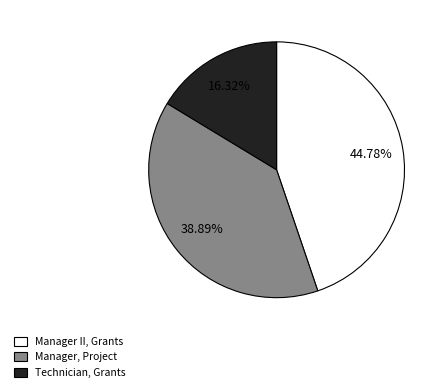

Is it true that Manager, Project is 52% of the pie?

False